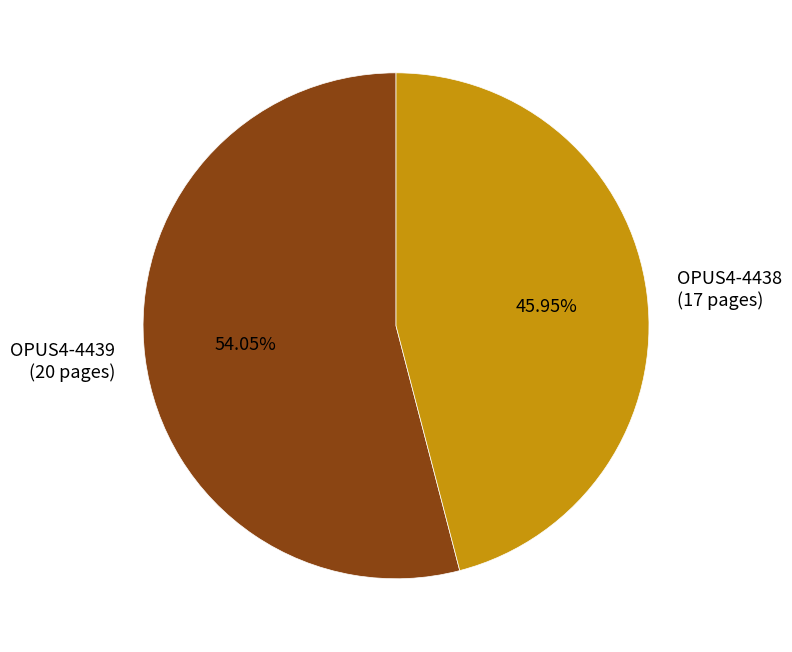

Does any single category account for the majority?

Yes